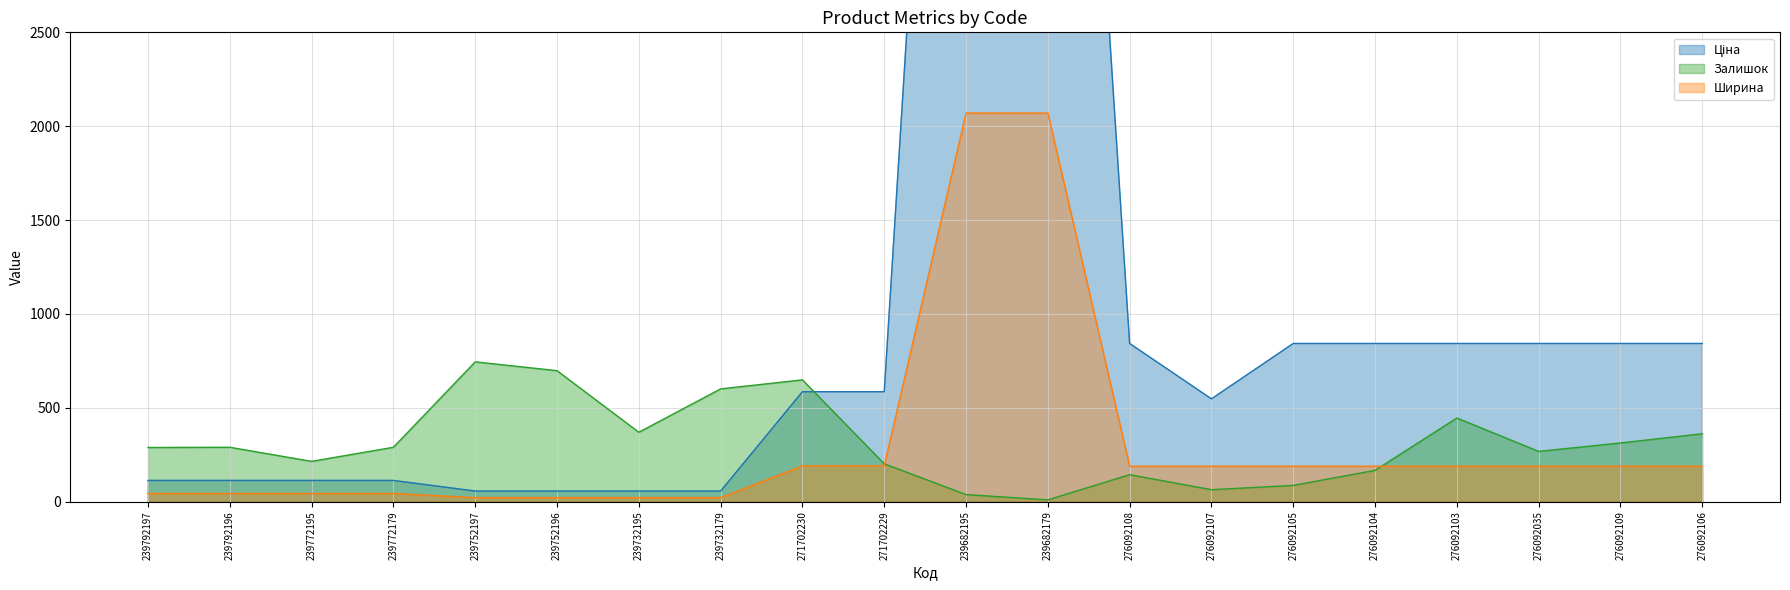

What is the difference between the Ціна values at 239752196 and 239772179?

56.7